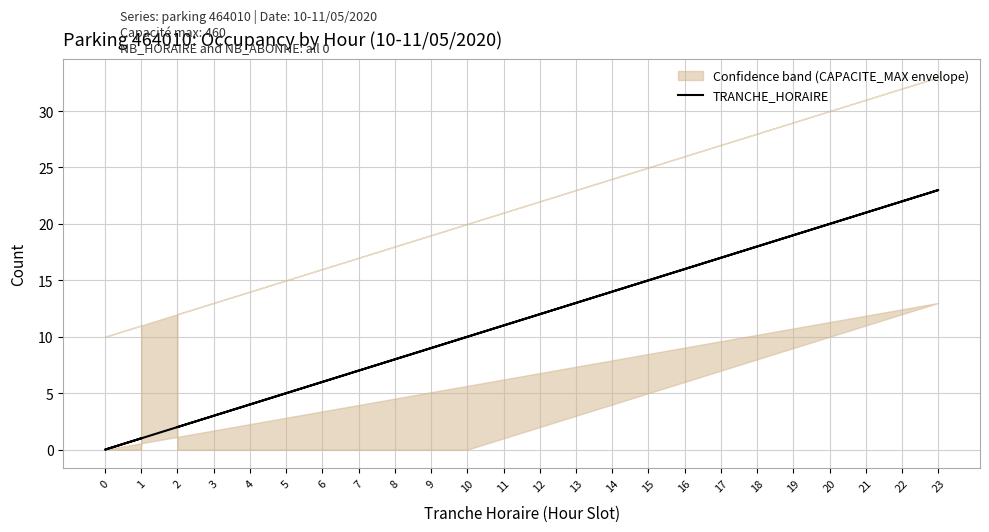

What is the maximum value shown in the chart?

23